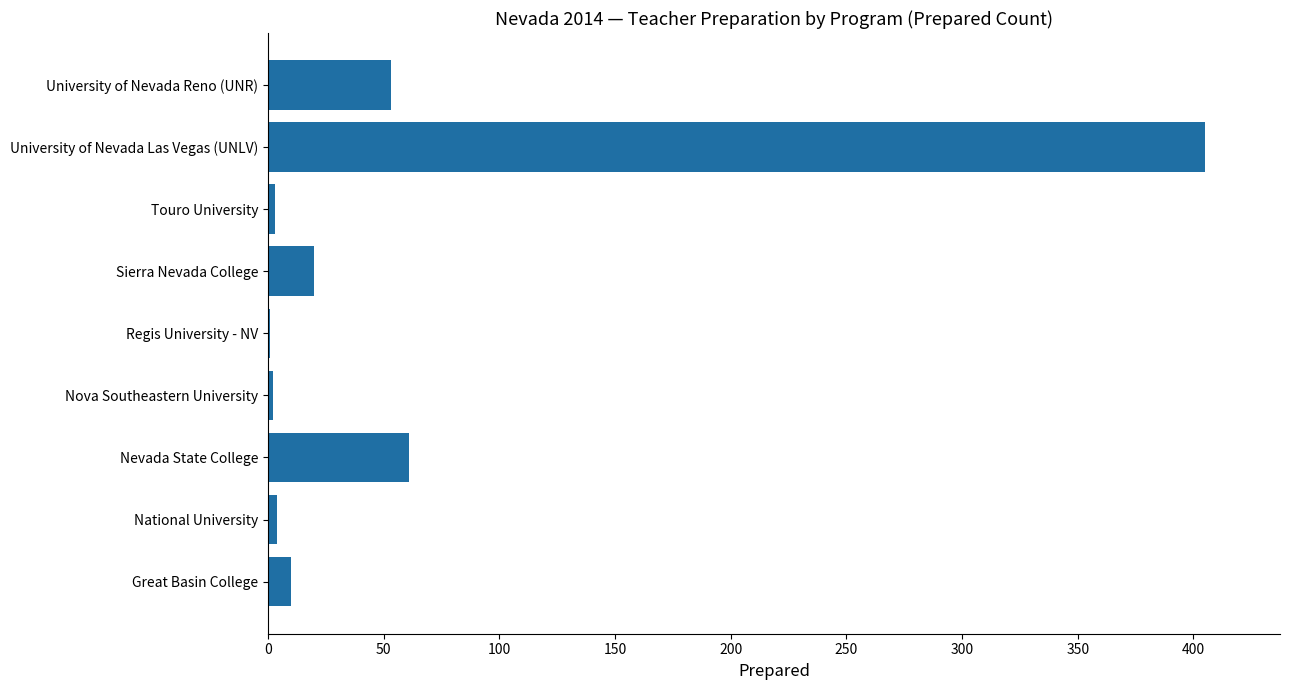

The value at University of Nevada Reno (UNR) is 34. True or false?

False